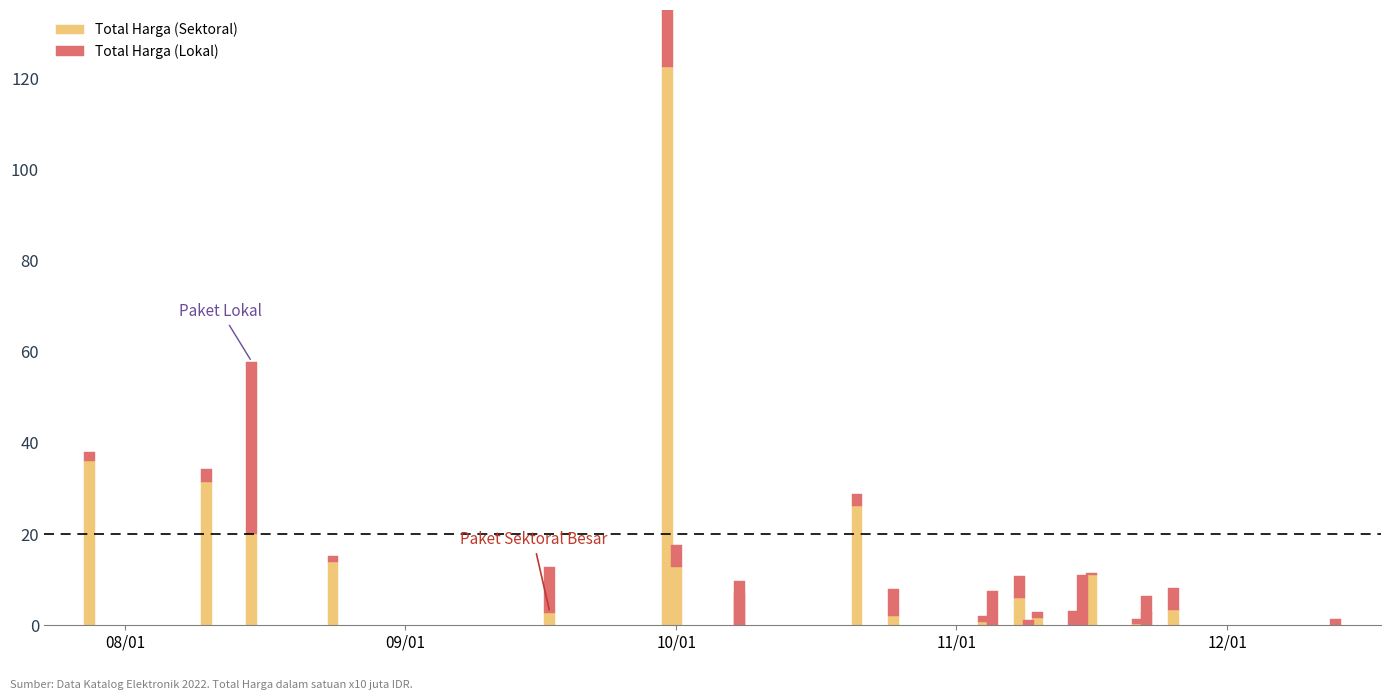

Rank the series by their average value, from lowest to highest.

Total Harga (Lokal), Total Harga (Sektoral)